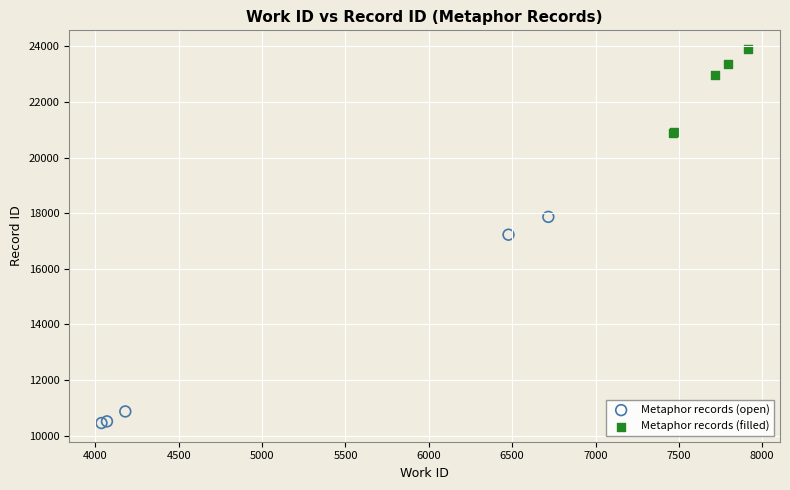

Which series contains the lowest Y value?

Metaphor records (open)